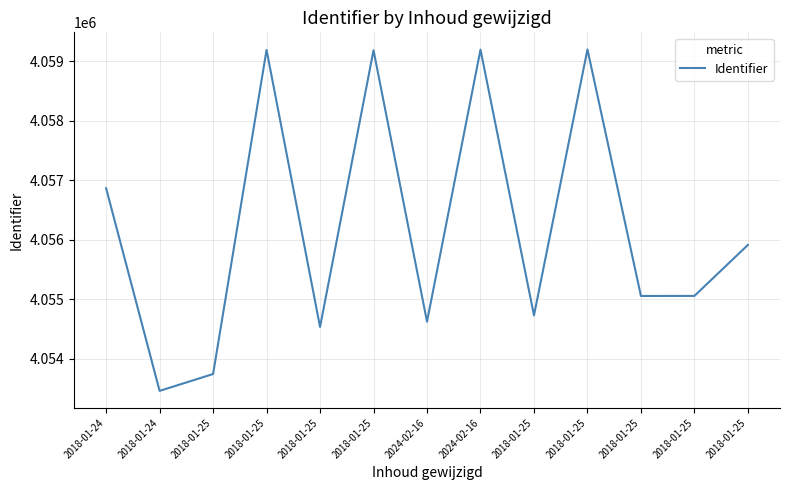

List the labels in order of value, smallest first.

2018-01-24, 2018-01-25, 2018-01-25, 2024-02-16, 2018-01-25, 2018-01-25, 2018-01-25, 2018-01-25, 2018-01-24, 2018-01-25, 2018-01-25, 2024-02-16, 2018-01-25